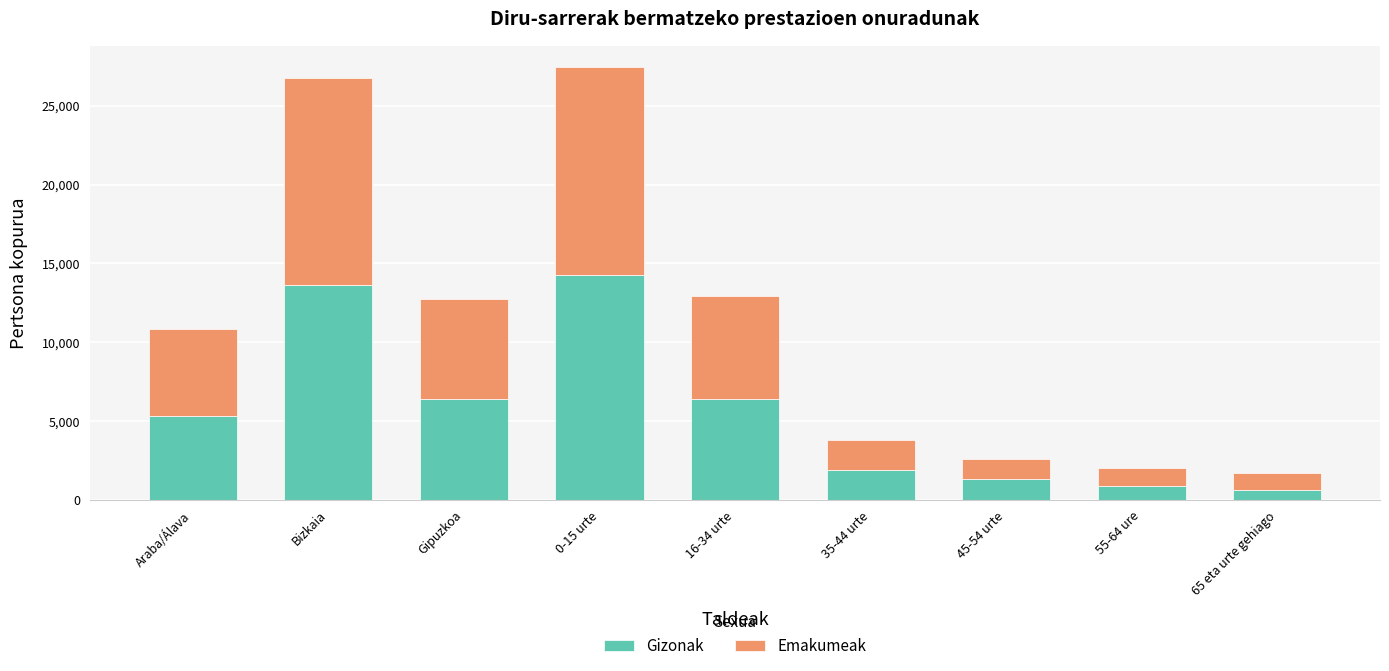

What is the total value across all series at 65 eta urte gehiago?

1665